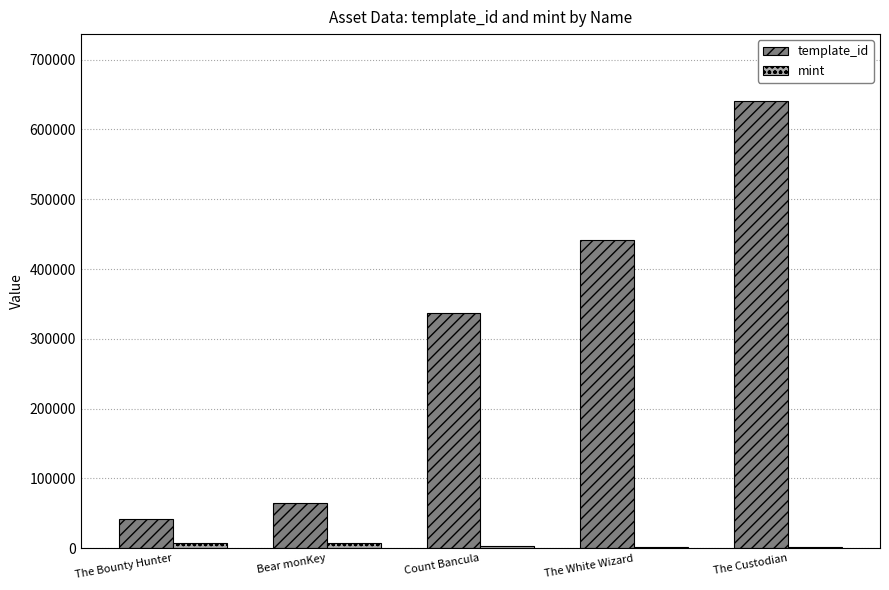

How many distinct data groups are displayed?

2